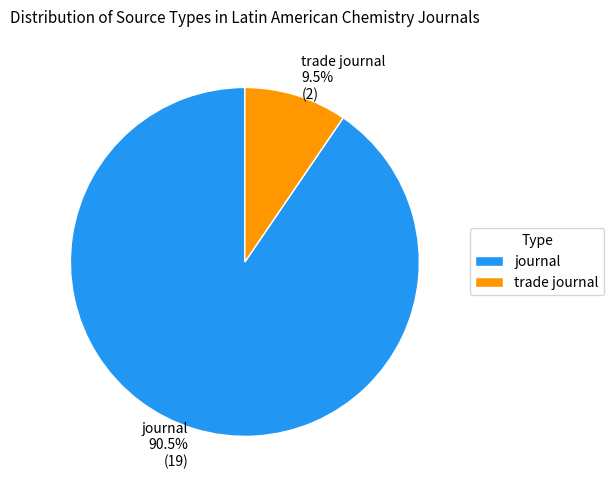

Does any single category account for the majority?

Yes